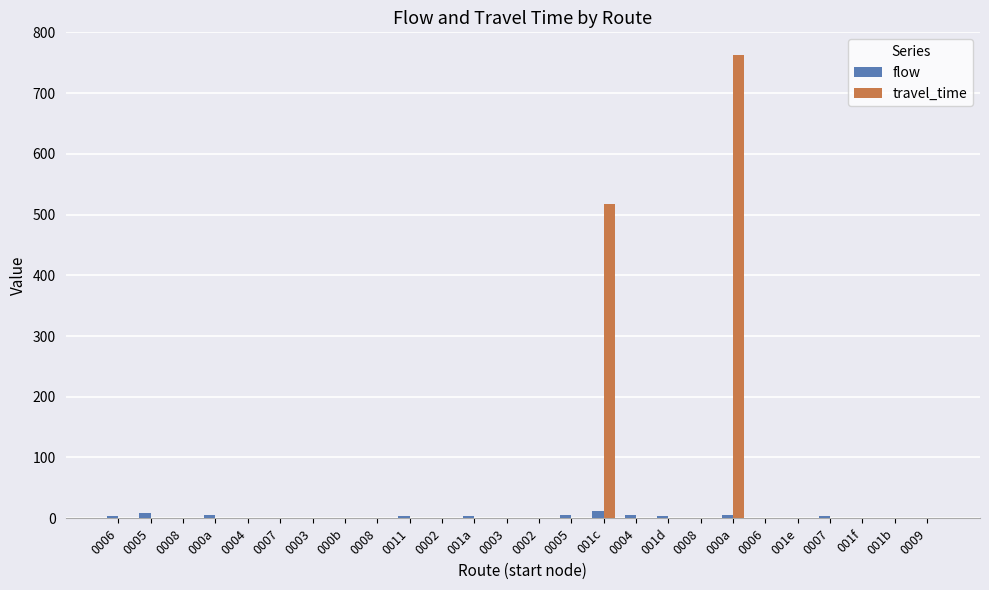

Count the number of data series in this chart.

2